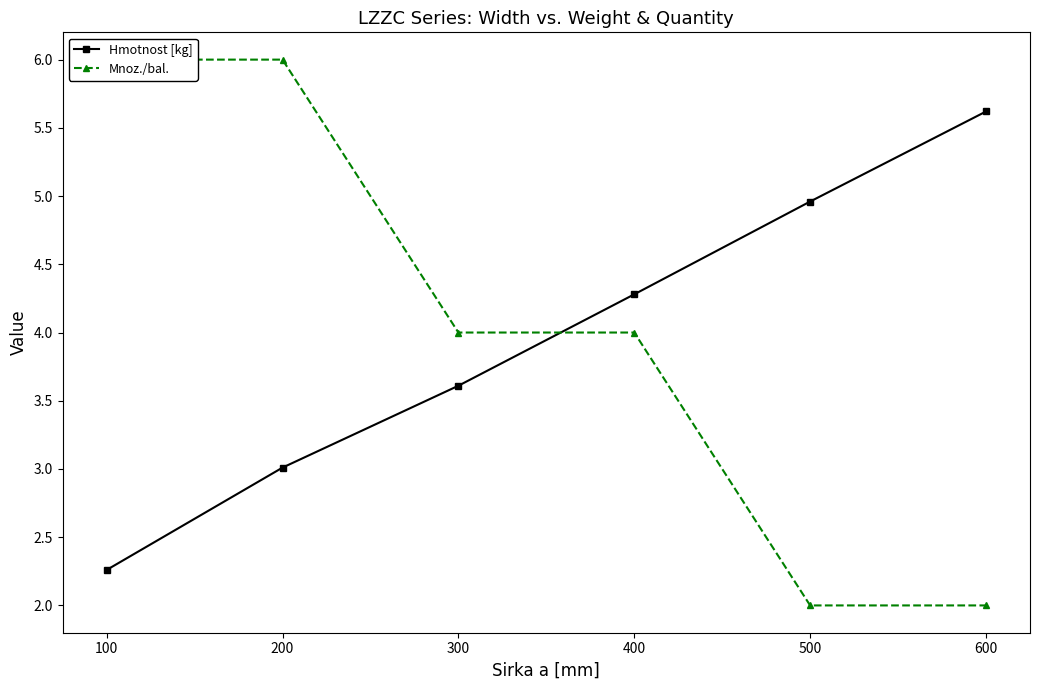

At which category is the sum across all series the highest?

200